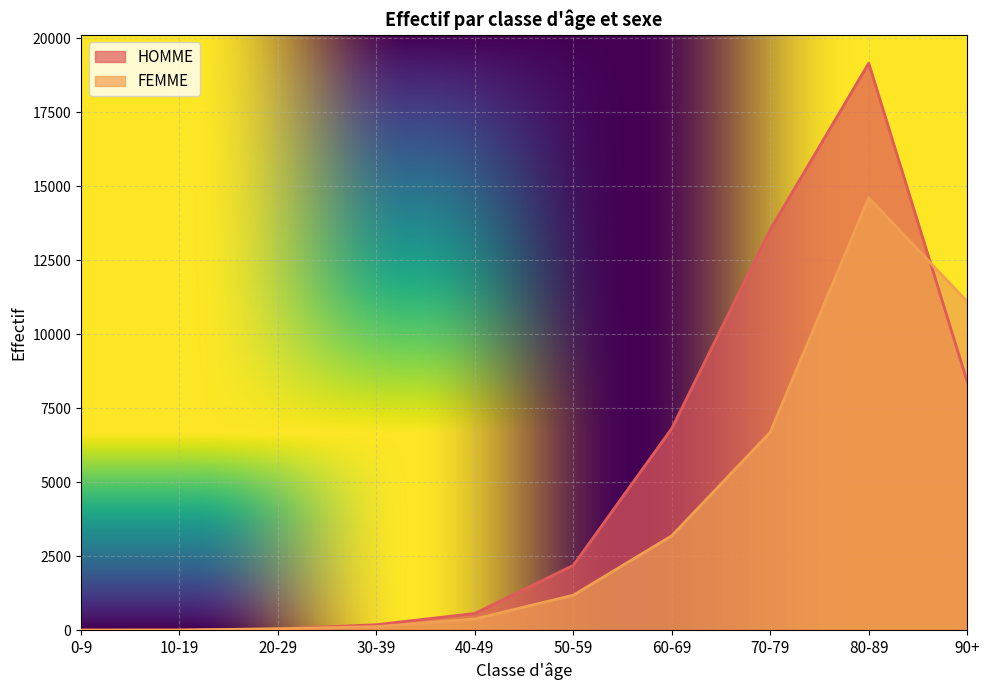

Rank the series at 0-9 from highest to lowest value.

HOMME, FEMME